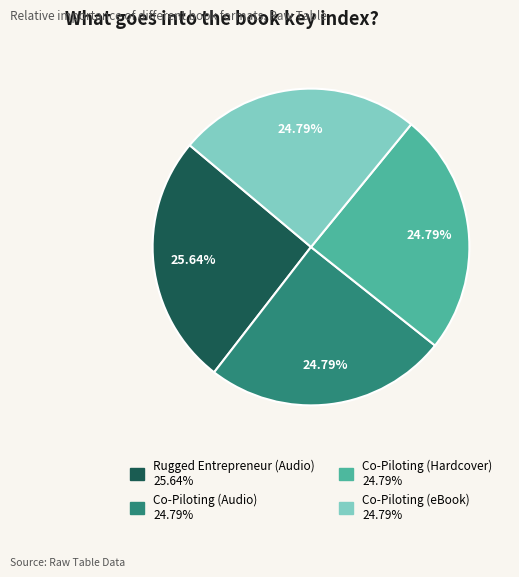

Approximately how many times larger is the value at Co-Piloting (eBook) compared to Co-Piloting (Audio)?

1.0